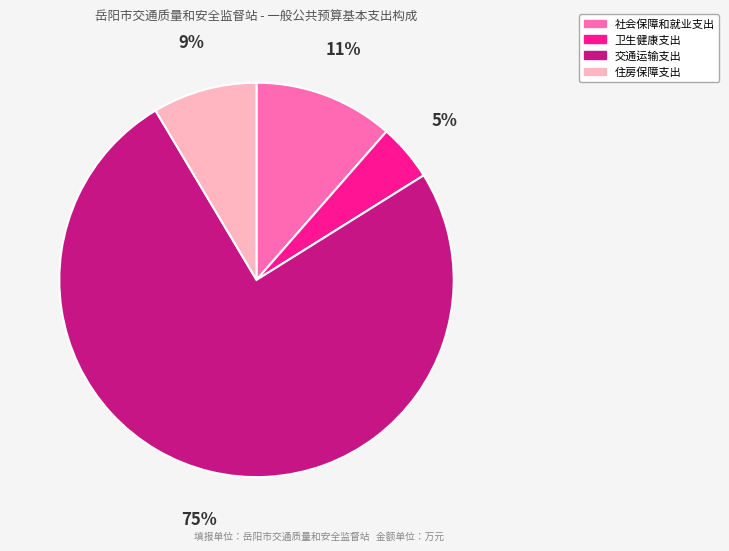

Rank the categories by value from highest to lowest.

交通运输支出, 社会保障和就业支出, 住房保障支出, 卫生健康支出